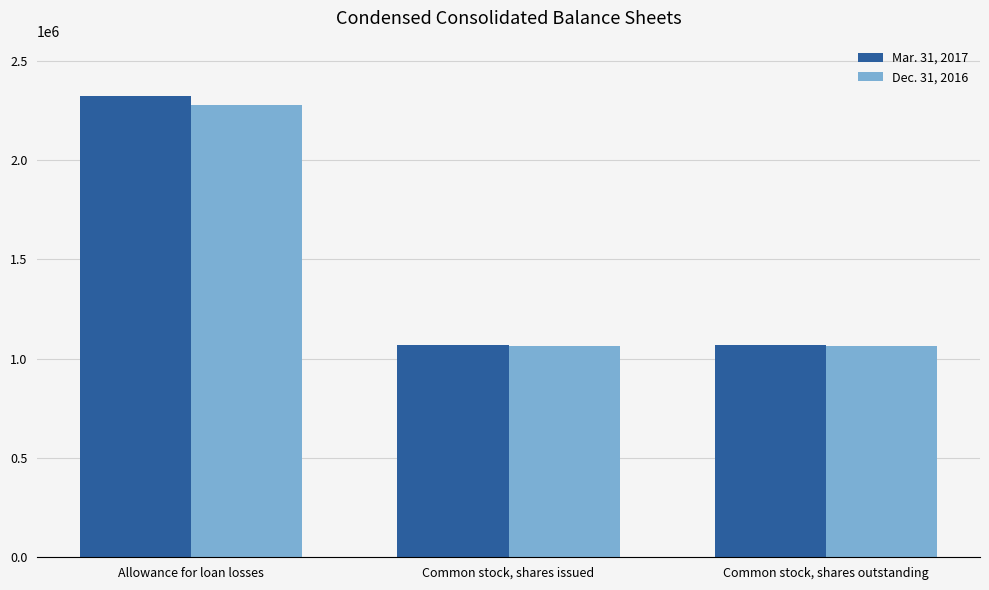

What is the smallest value displayed?

1064582